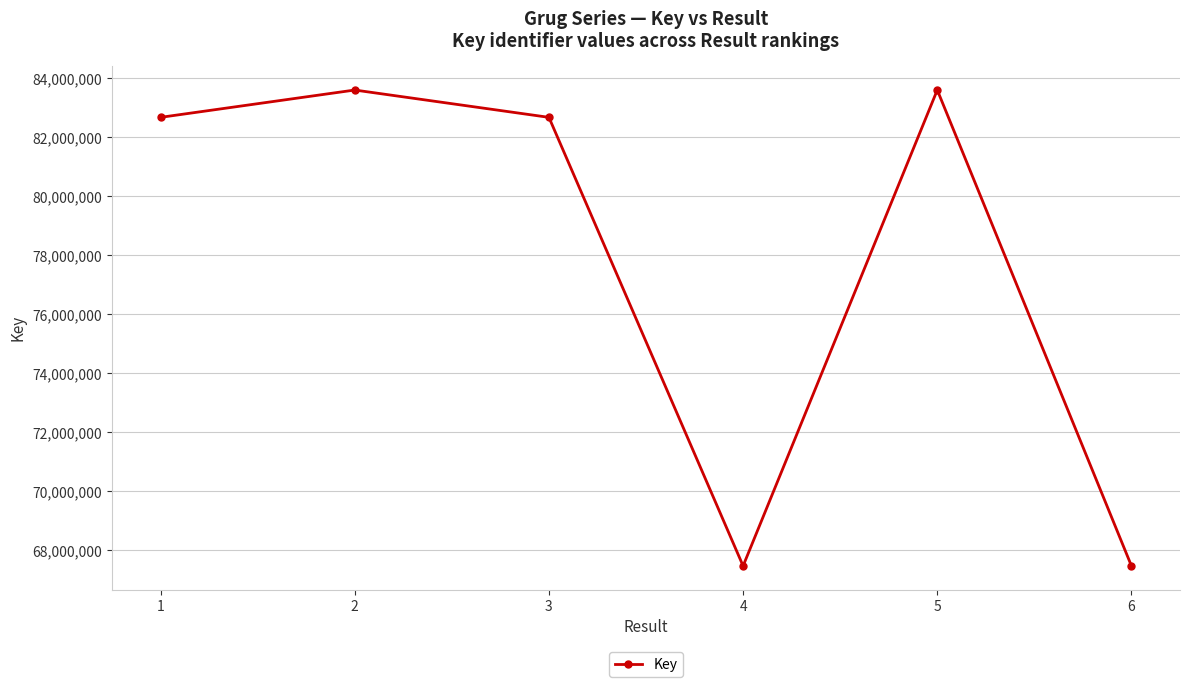

What is the minimum value shown in the chart?

67472288